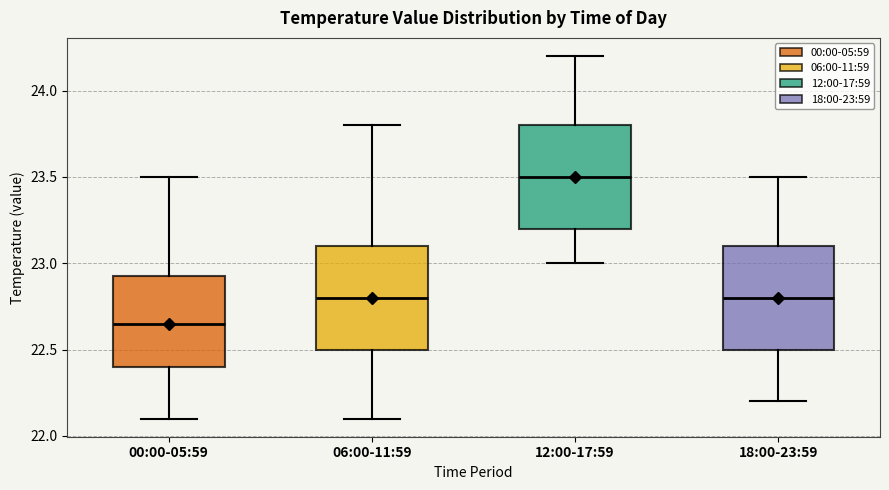

Which box's median line is the highest?

12:00-17:59